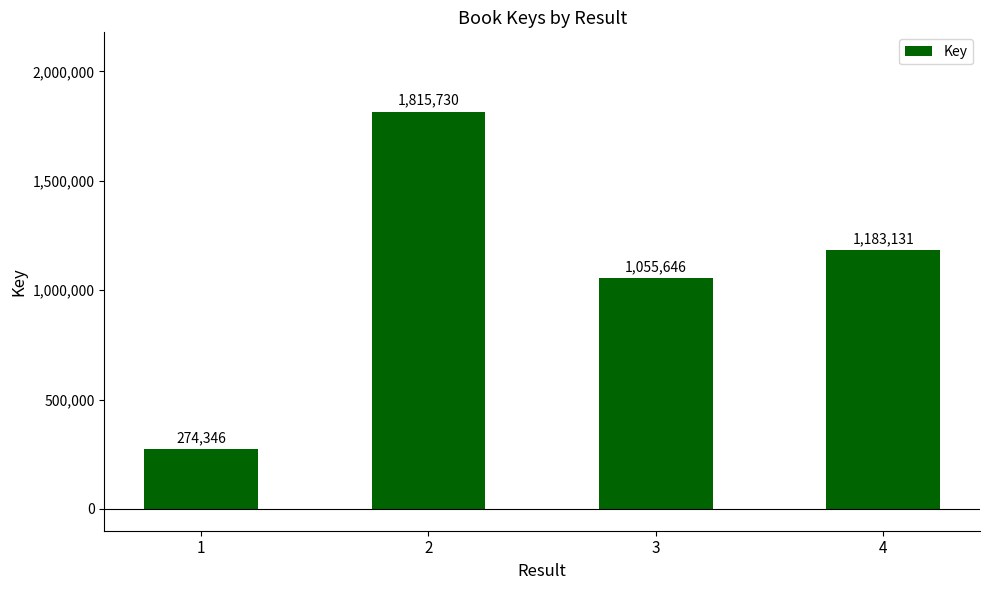

What is the value of the 2nd bar from the left?

1815730